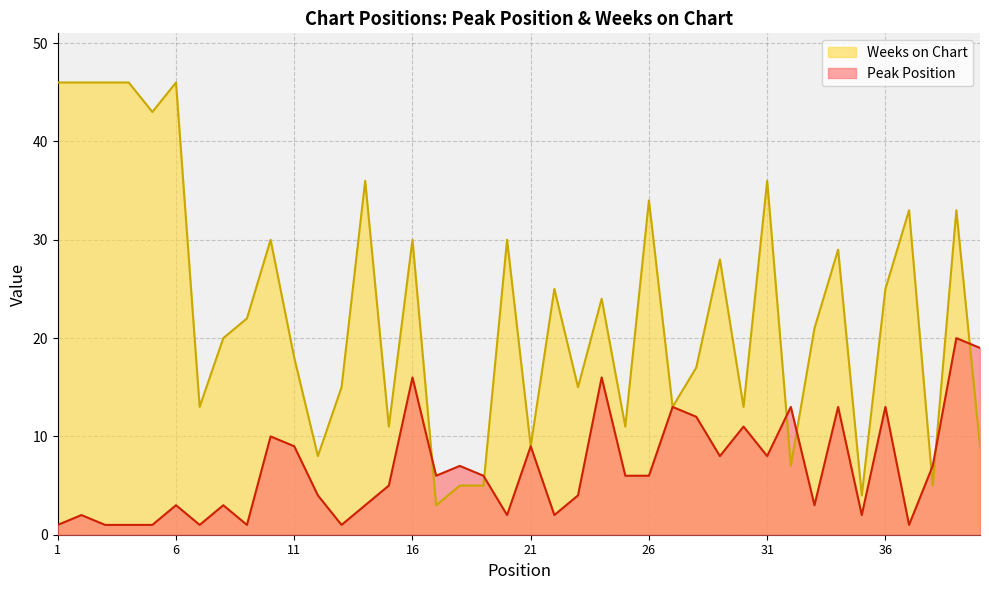

What is the sum of the Peak Position values at 22 and 14?

5